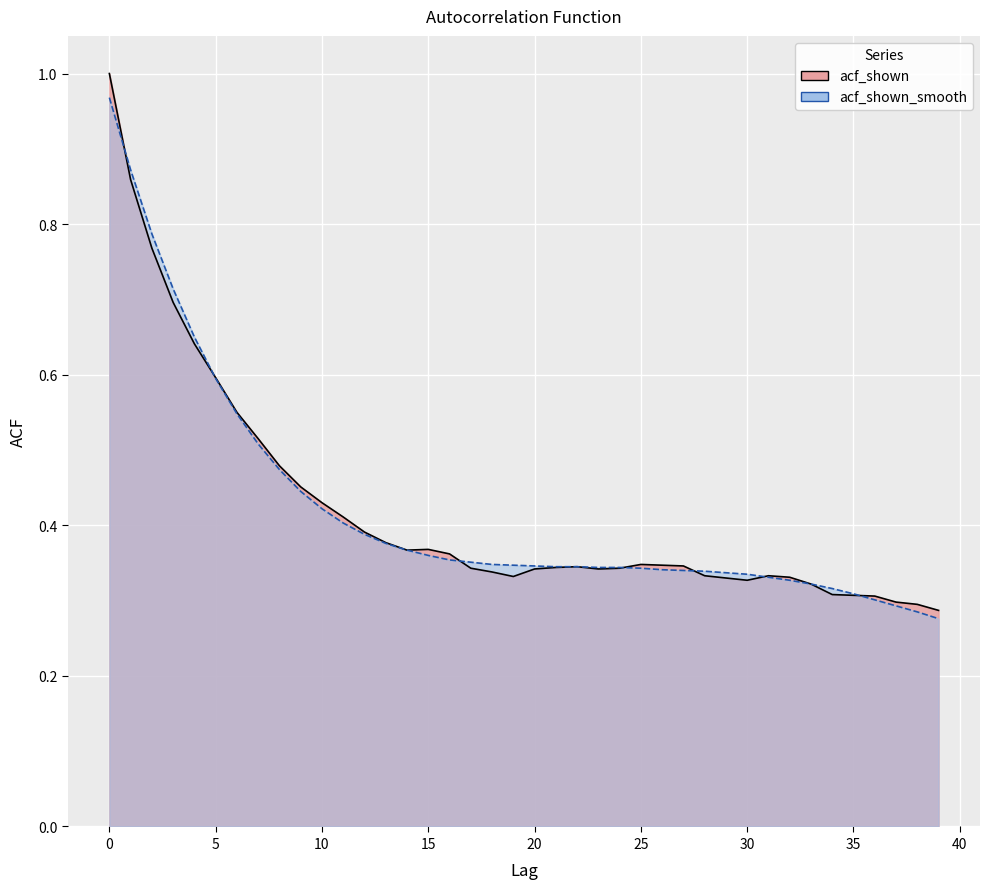

Which category has the lowest value across all series?

39